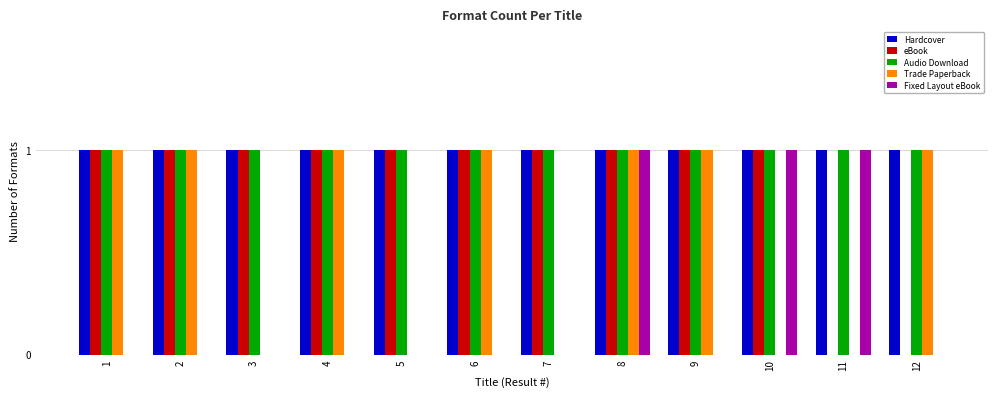

Count the number of categories in the chart.

12